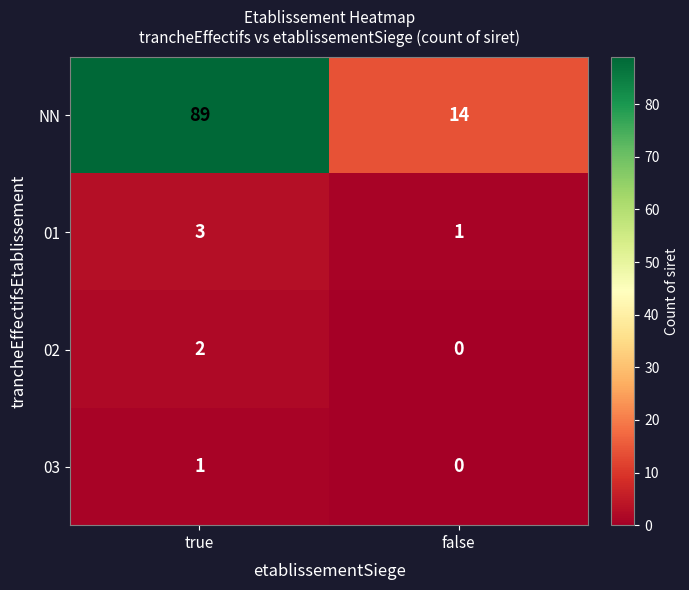

What is the greatest value displayed?

89